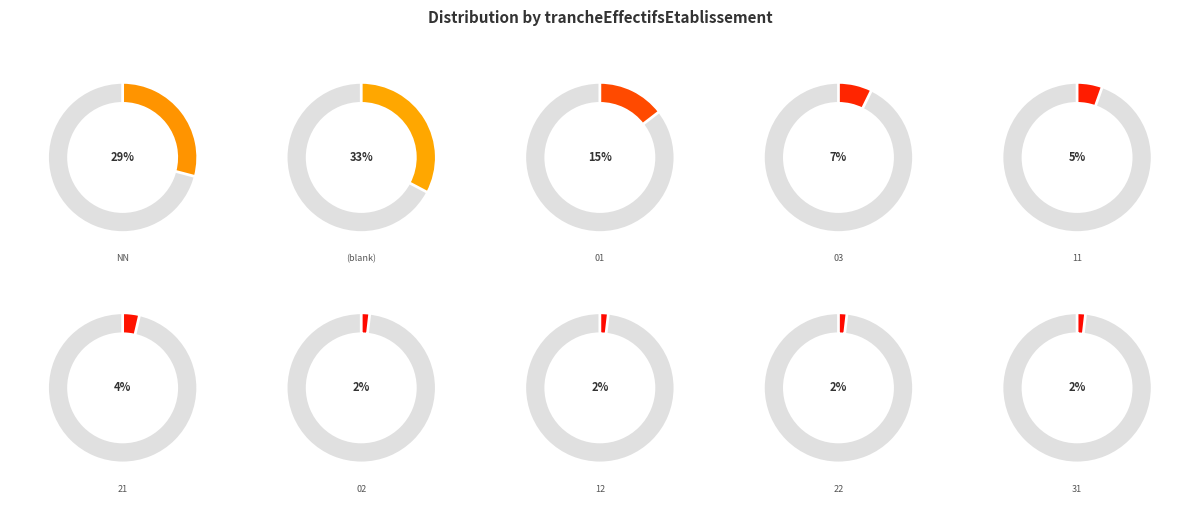

Between 03 and 22, which is larger?

03